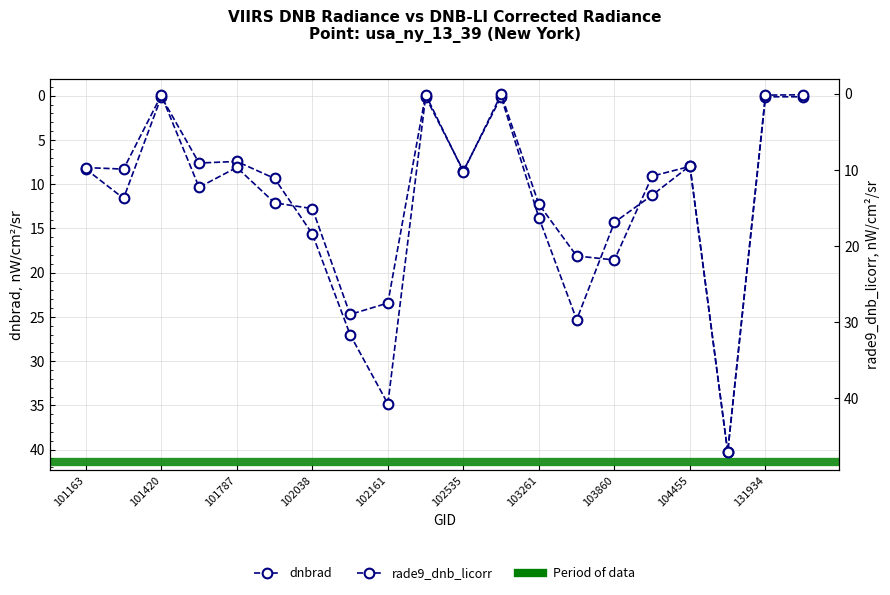

True or false: rade9_dnb_licorr has more than 0 points higher than both neighbors.

True